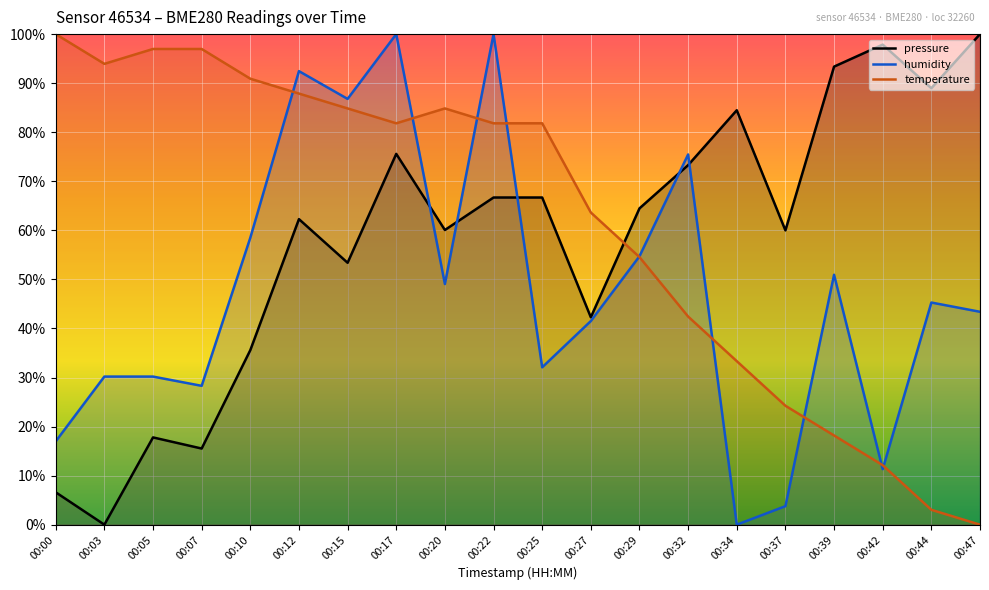

Which category has the highest value in the humidity series?

00:17